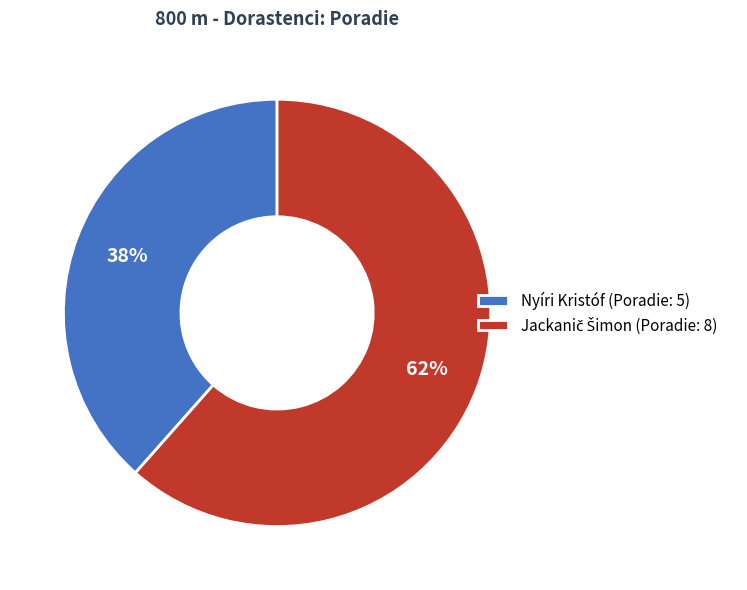

To the nearest percent, what is the average slice percentage?

50%